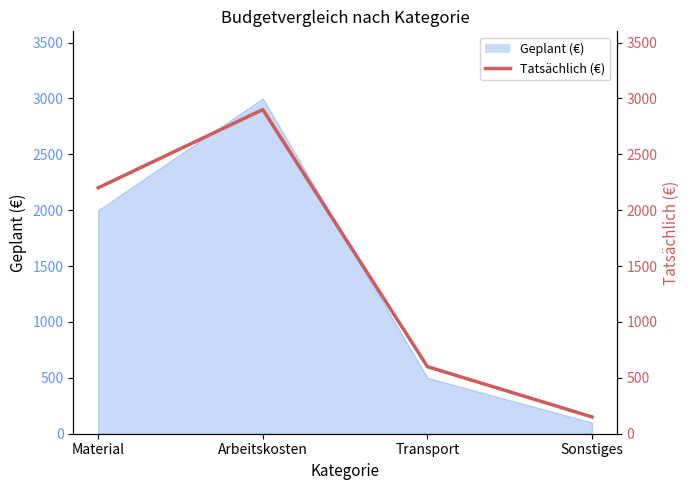

At which label is the value closest to 1525?

Material